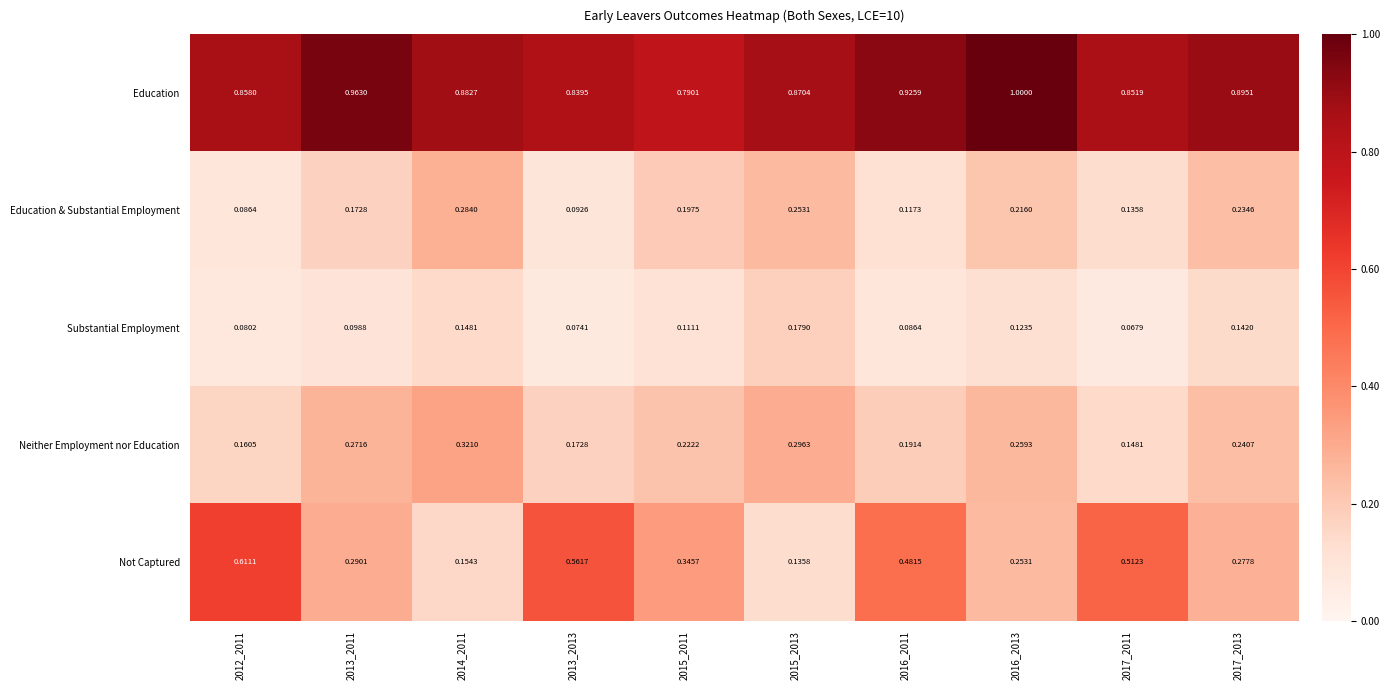

Which series changed the most between 2015_2013 and 2017_2011?

Not Captured